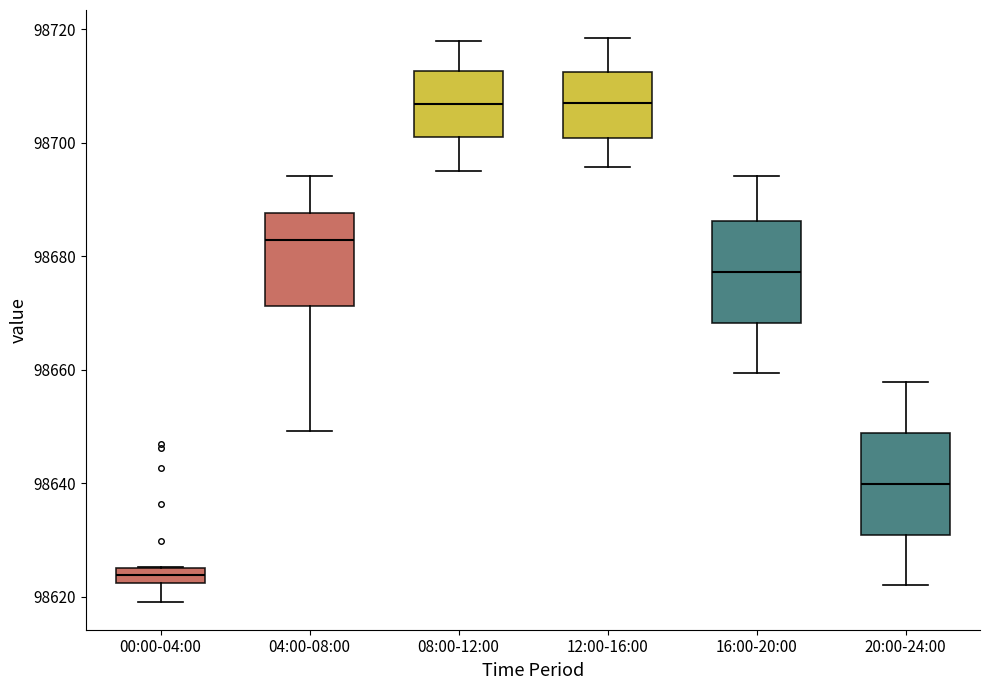

Which box has the lowest median line?

00:00-04:00